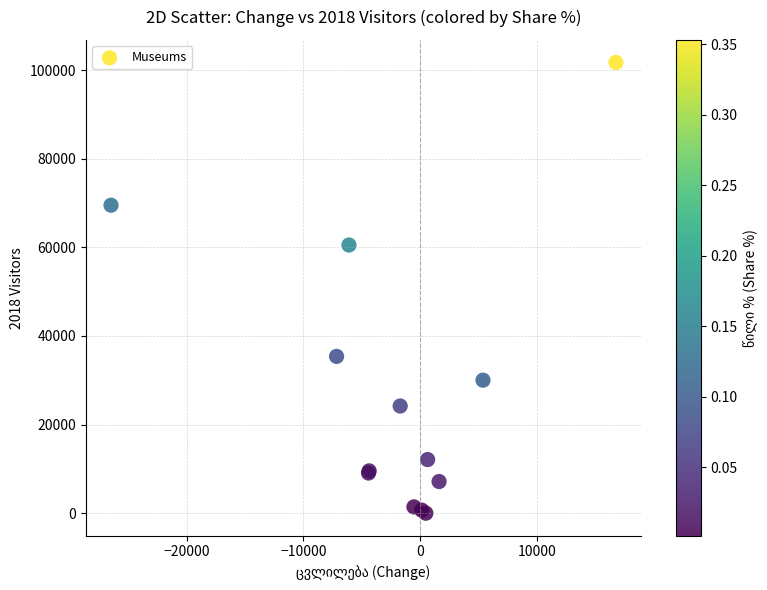

What Y value in the scatter plot is closest to 50866?

60520